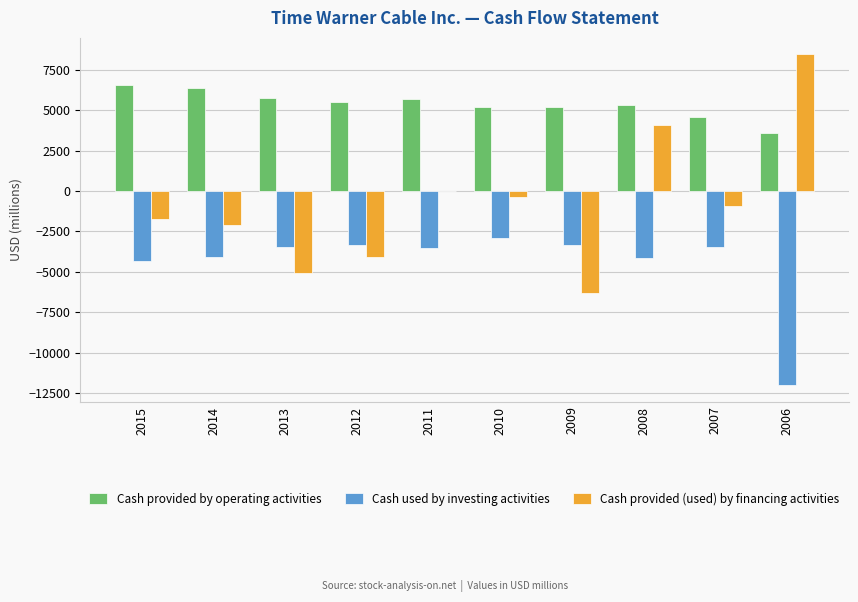

Where does the Cash used by investing activities series first go above -3476?

2012